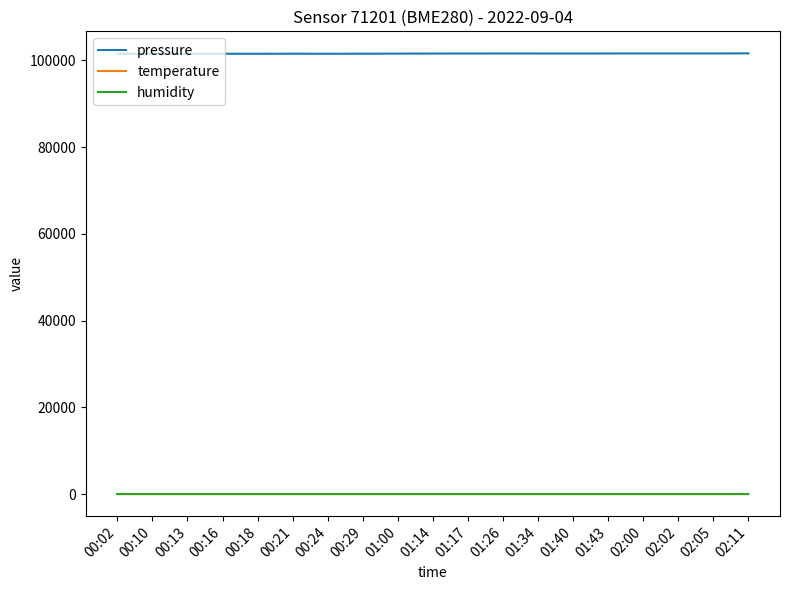

True or false: pressure and humidity intersect in this chart.

False